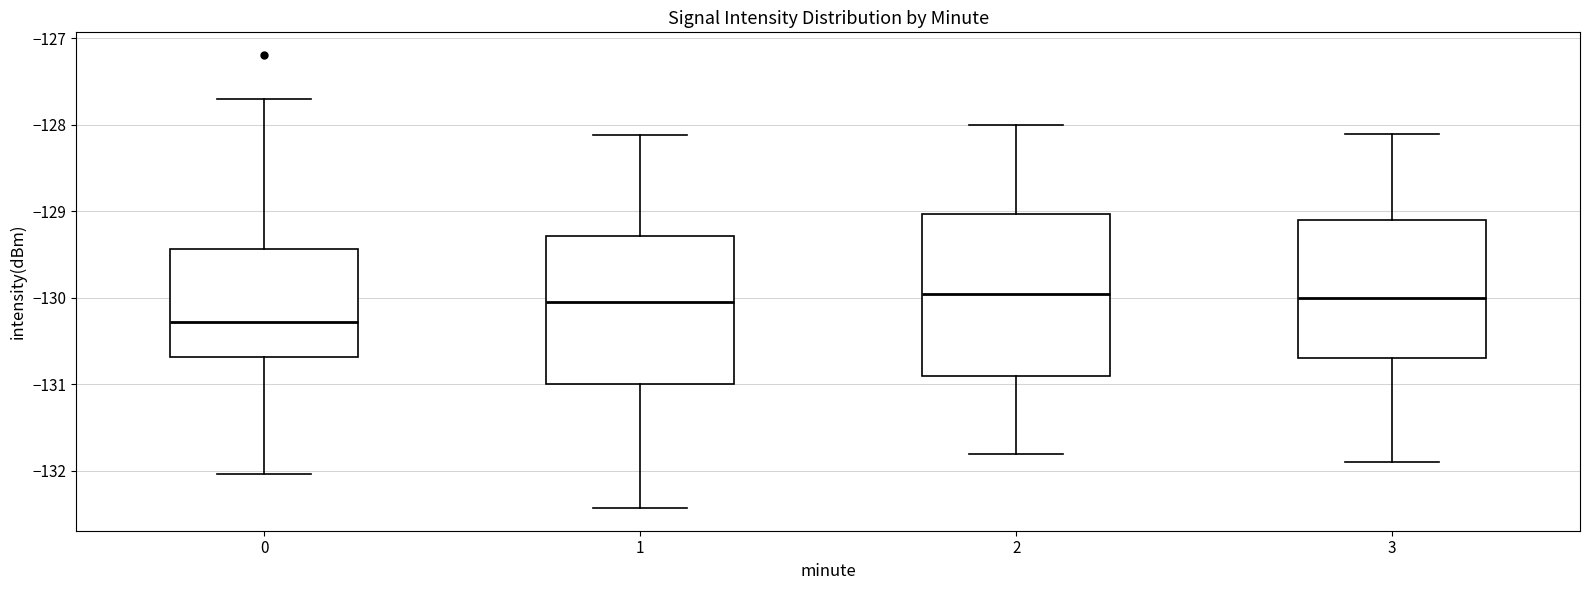

Reading left to right, read every box against the y-axis: the position of its median line, the range the box covers, and the ends of its whiskers. The values are not printed on the chart, so give them approximately, as read against the axis.

0: median -130.3, box -130.7 to -129.4, whiskers -132.0 to -127.7
1: median -130.1, box -131.0 to -129.3, whiskers -132.4 to -128.1
2: median -129.9, box -130.9 to -129.0, whiskers -131.8 to -128.0
3: median -130.0, box -130.7 to -129.1, whiskers -131.9 to -128.1